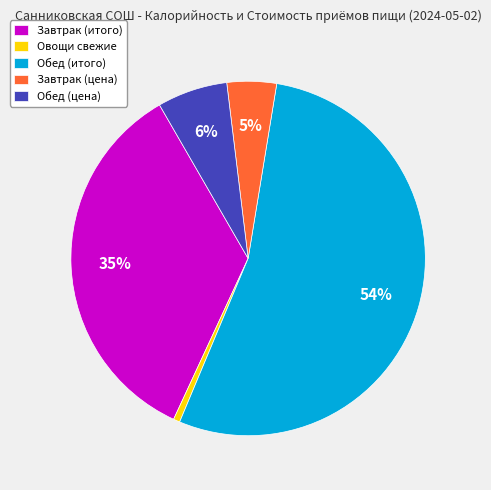

Between Обед (цена) and Завтрак (цена), which is larger?

Обед (цена)